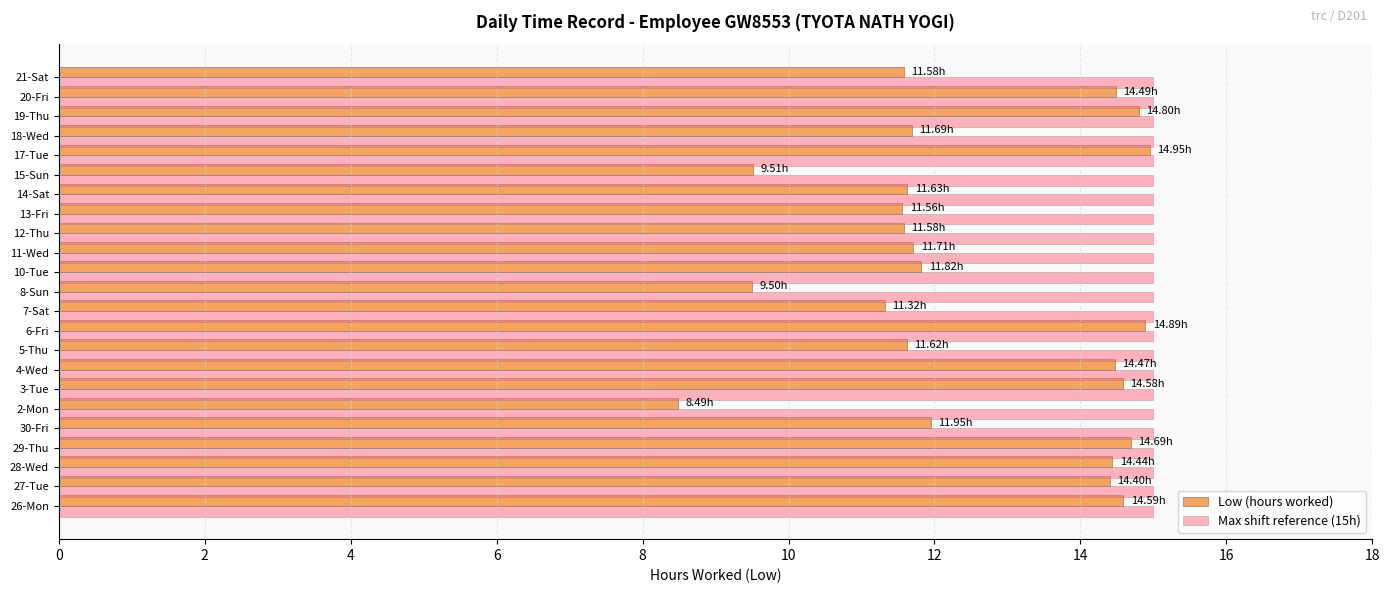

What is the spread (max minus min) of values at 27-Tue?

0.6